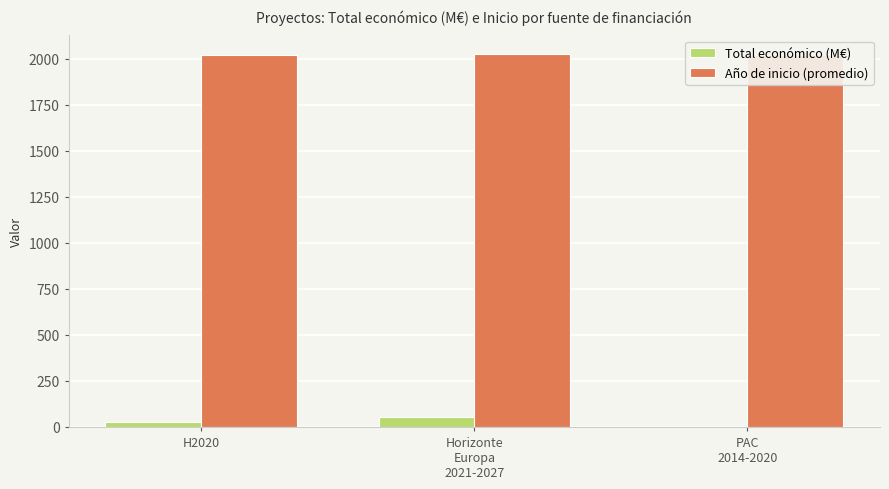

How many data points in Total económico (M€) are above 26?

2